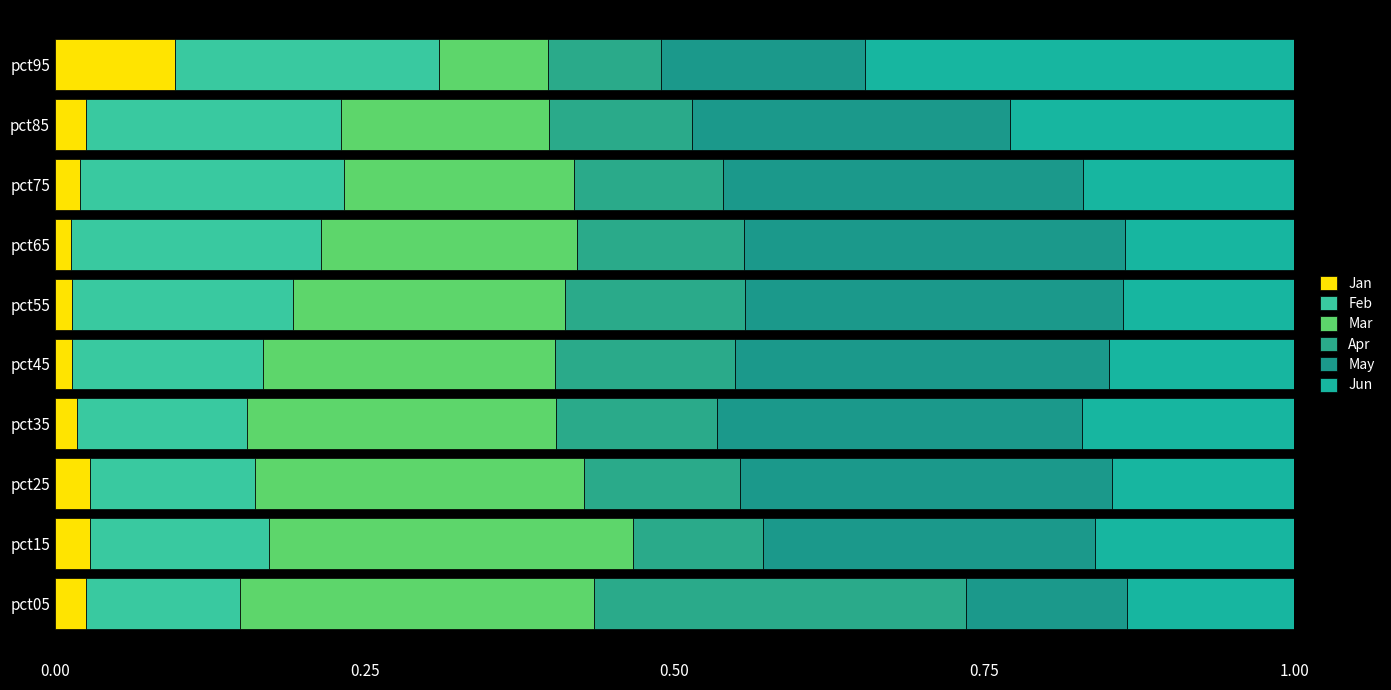

Count the Jun values in the range 0 to 1.

10